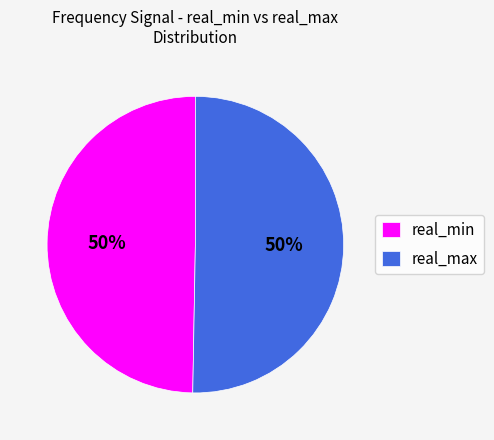

True or false: real_min accounts for 58% of the total.

False